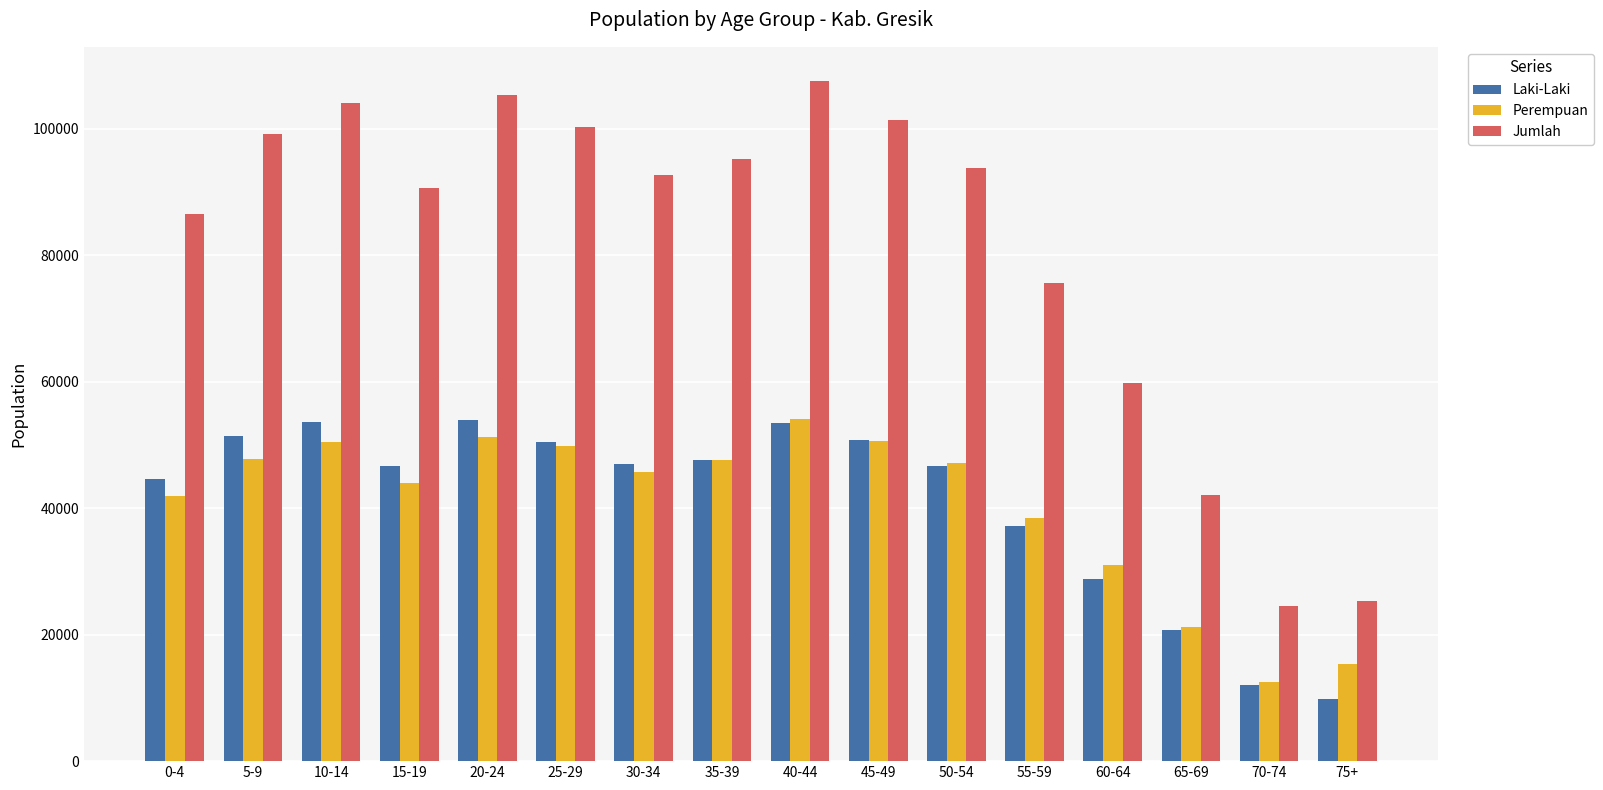

How many bars are there in each group?

3